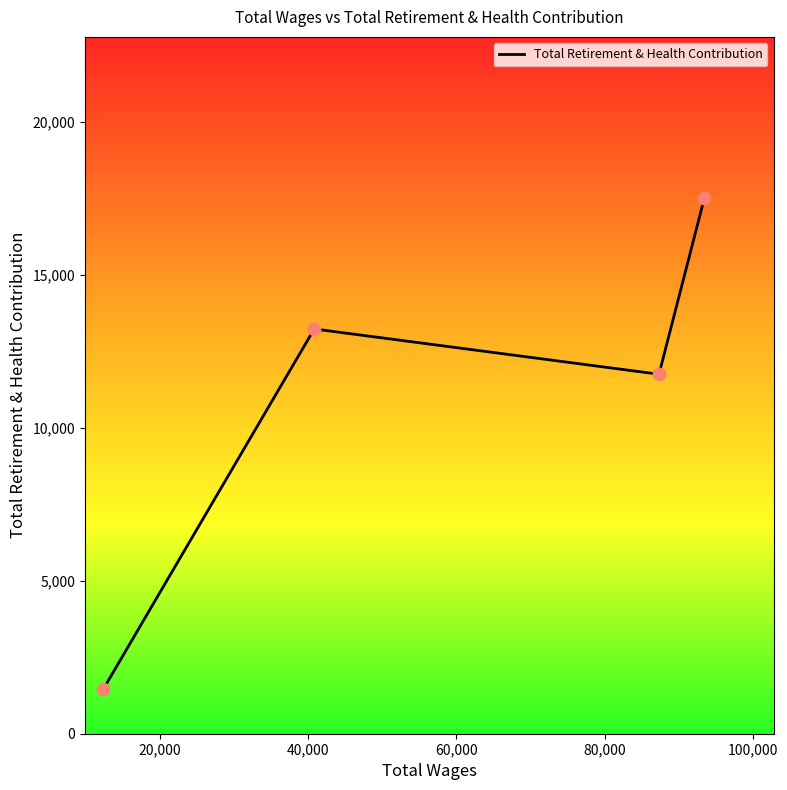

How many interior local peaks (higher than both neighbors) does the data have?

1